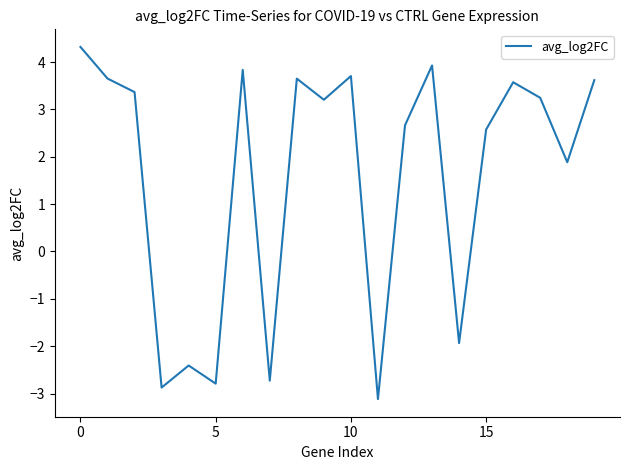

What is the smallest value displayed?

-3.1